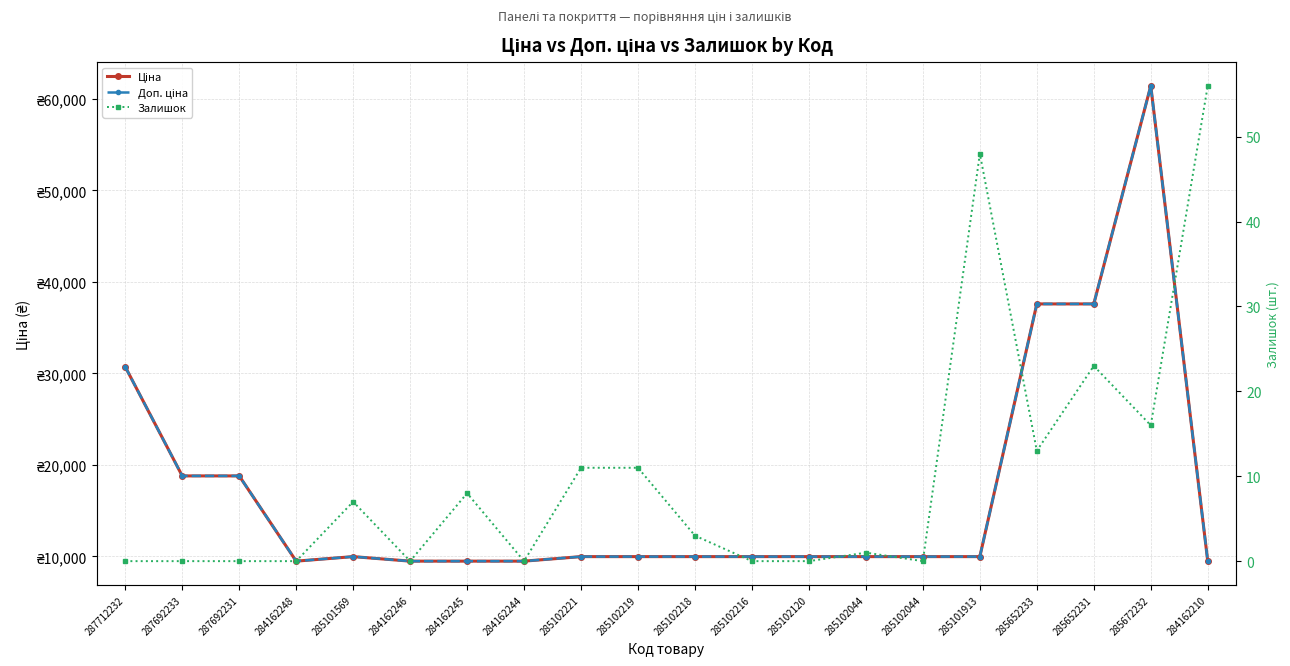

Reading left to right, transcribe all the data shown in this chart.

Ціна: 287712232=30717.1	287692233=18796.8	287692231=18796.8	284162248=9480.1	285101569=9975.0	284162246=9480.1	284162245=9480.1	284162244=9480.1	285102221=9975.0	285102219=9975.0	285102218=9975.0	285102216=9975.0	285102120=9975.0	285102044=9975.0	285102044=9975.0	285101913=9975.0	285652233=37593.6	285652231=37593.6	285672232=61434.3	284162210=9480.1
Доп. ціна: 287712232=30717.1	287692233=18796.8	287692231=18796.8	284162248=9480.1	285101569=9975.0	284162246=9480.1	284162245=9480.1	284162244=9480.1	285102221=9975.0	285102219=9975.0	285102218=9975.0	285102216=9975.0	285102120=9975.0	285102044=9975.0	285102044=9975.0	285101913=9975.0	285652233=37593.6	285652231=37593.6	285672232=61434.3	284162210=9480.1
Залишок: 287712232=0.0	287692233=0.0	287692231=0.0	284162248=0.0	285101569=7.0	284162246=0.0	284162245=8.0	284162244=0.0	285102221=11.0	285102219=11.0	285102218=3.0	285102216=0.0	285102120=0.0	285102044=1.0	285102044=0.0	285101913=48.0	285652233=13.0	285652231=23.0	285672232=16.0	284162210=56.0